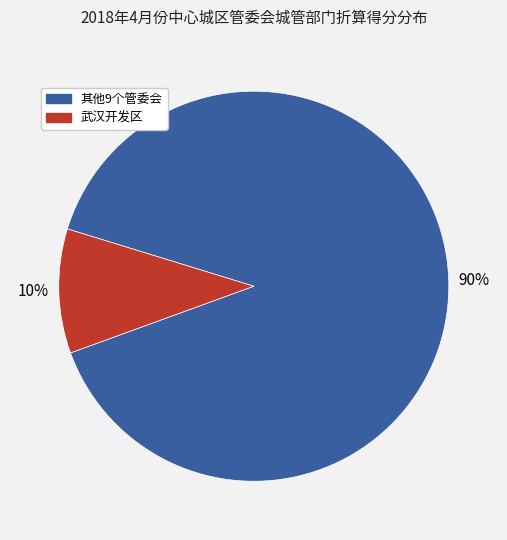

Is there any slice that represents more than half of the pie?

Yes